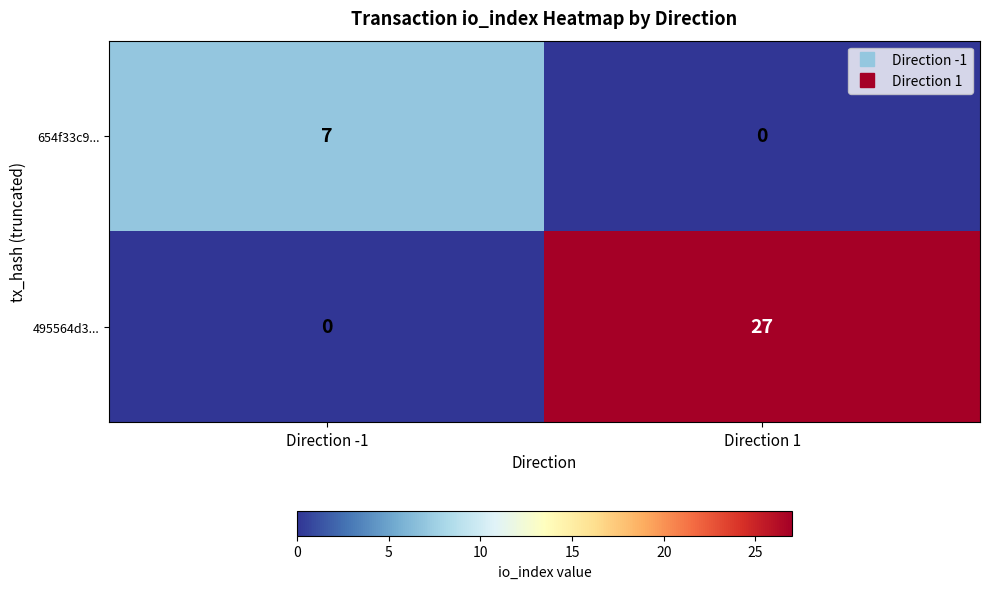

Between Direction -1 and Direction 1, which series saw the biggest shift?

495564d3...